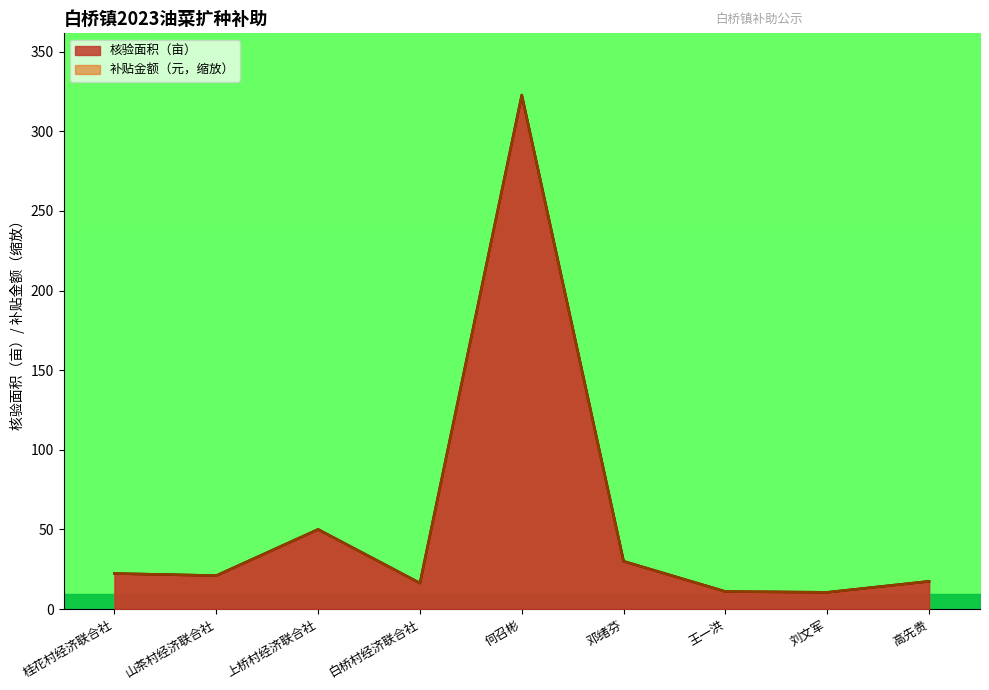

At which category is the sum across all series the highest?

何召彬